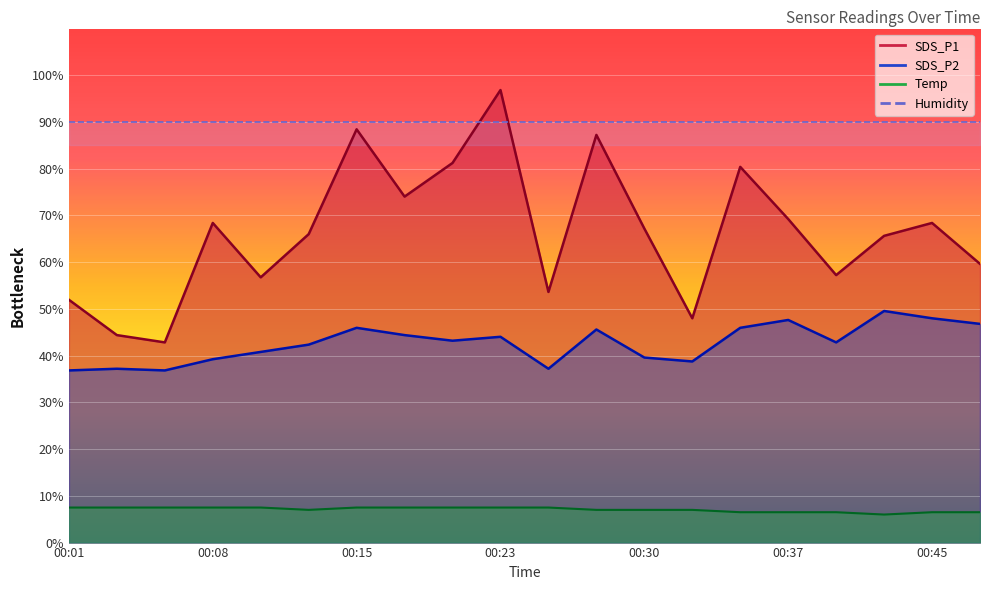

Which series has the largest total across all categories?

SDS_P1